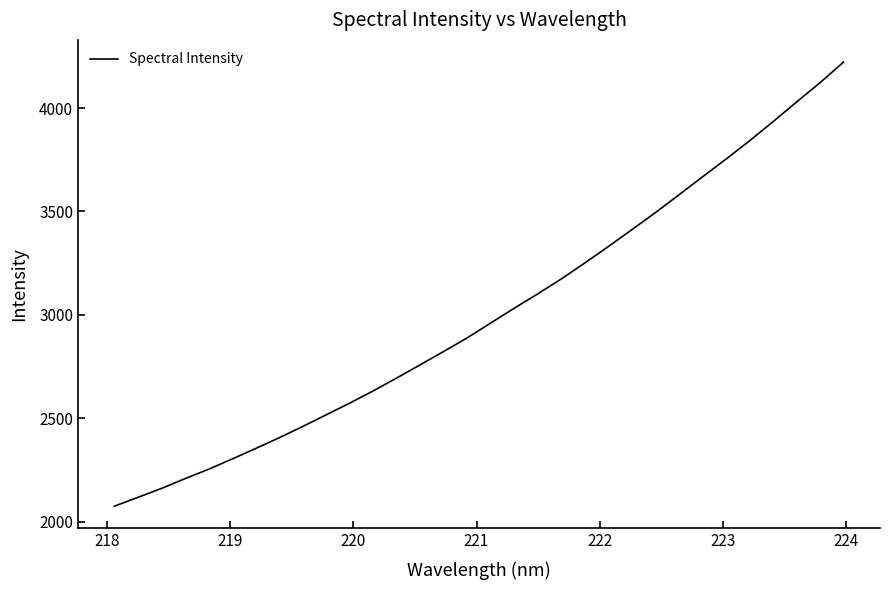

What is the maximum value shown in the chart?

4222.1